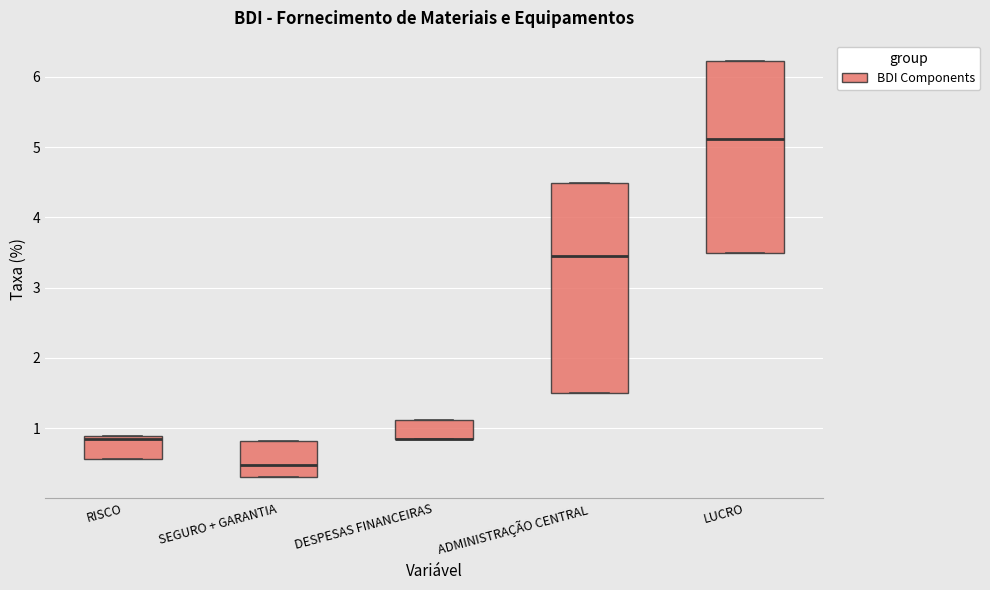

Which box is the tallest, from its lower edge to its upper edge?

ADMINISTRAÇÃO CENTRAL